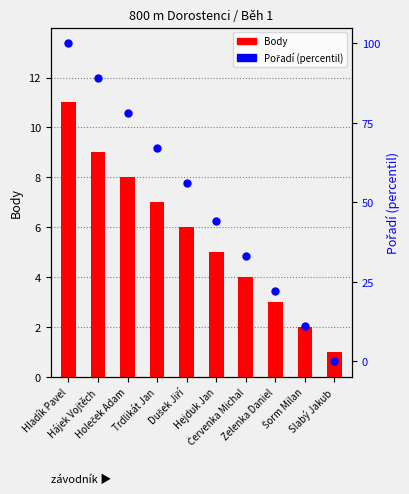

Which series contains the lowest Y value?

Pořadí (percentil)